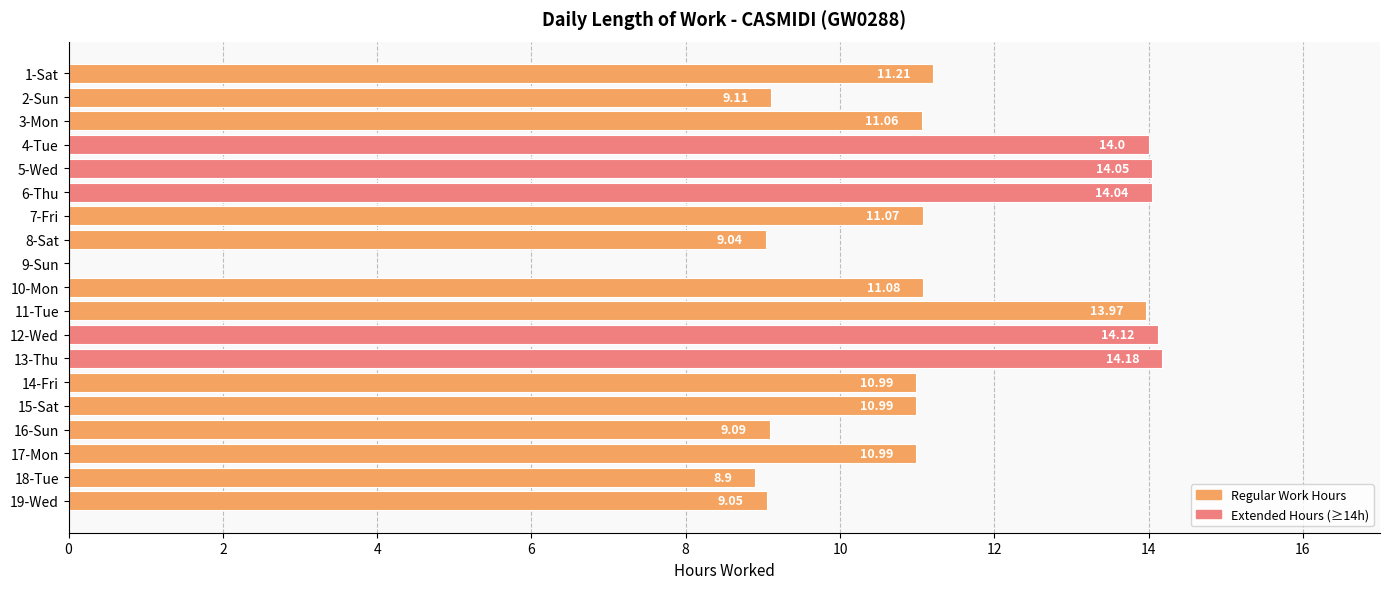

How many positive values are there?

18